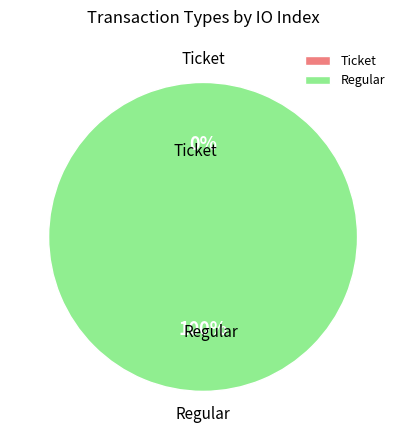

Count the number of slices in the pie.

2